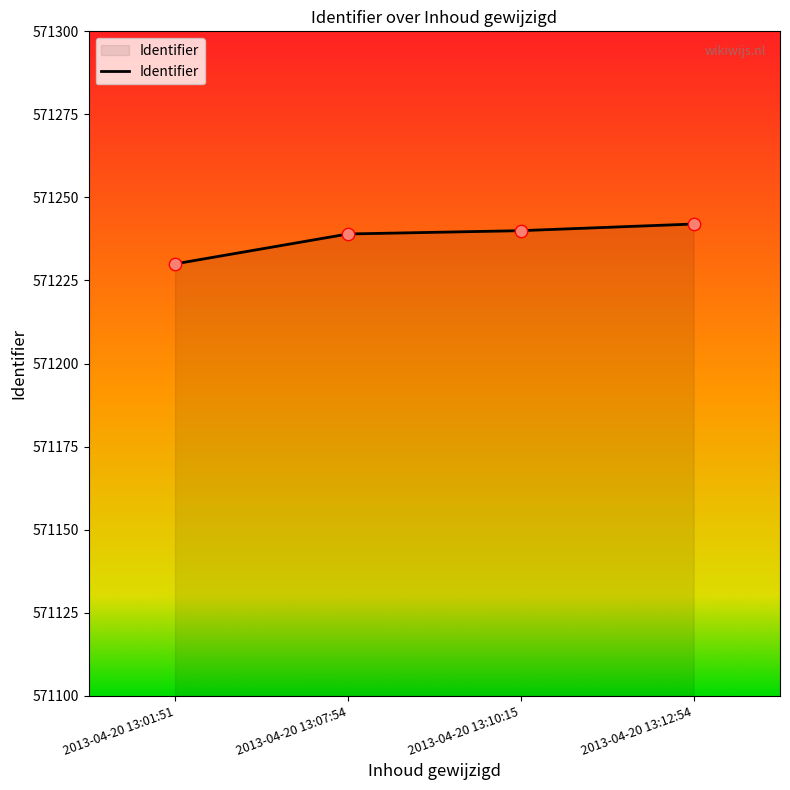

What is the change in value from 2013-04-20 13:01:51 to 2013-04-20 13:07:54?

+9